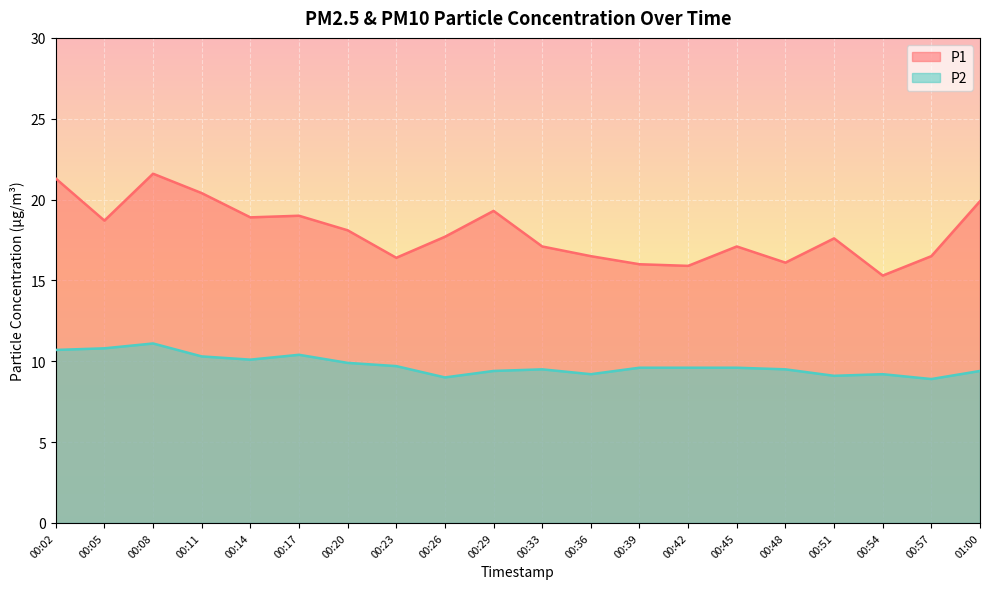

At which category is the sum across all series the highest?

00:08